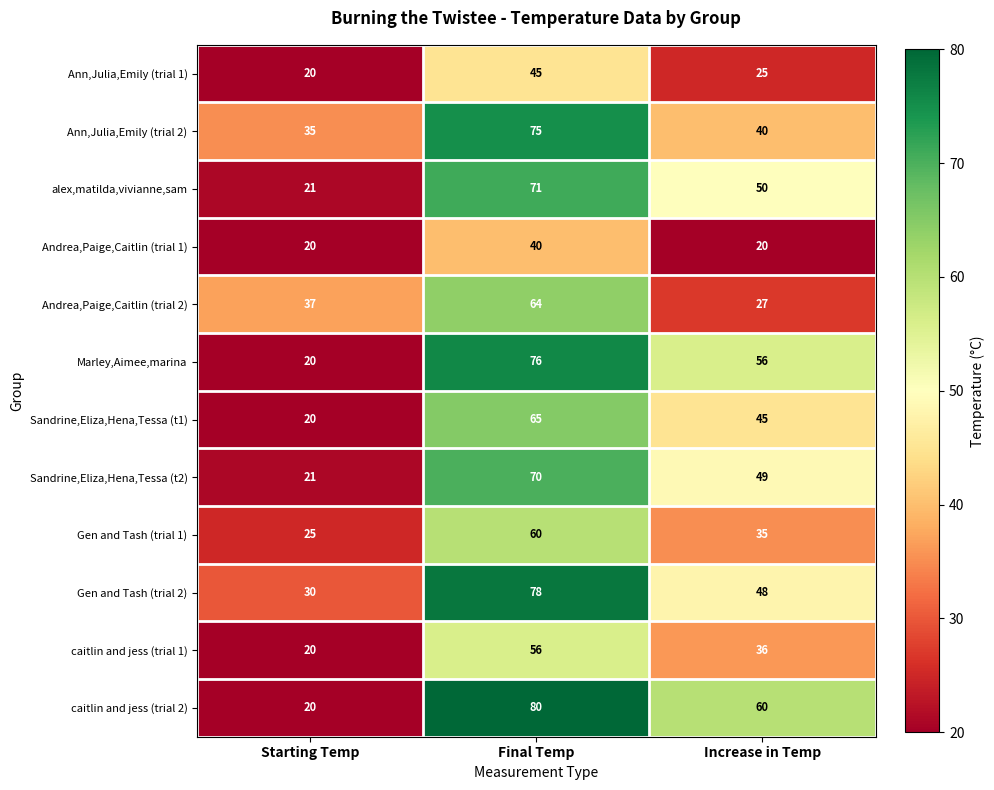

At which label is Sandrine,Eliza,Hena,Tessa (t2) closest to 45?

Increase in Temp